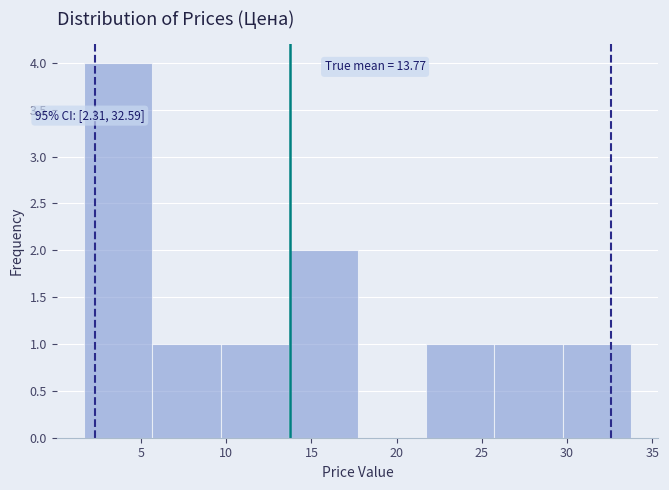

Over which range of the x-axis is the bar tallest?

1.5 to 5.5